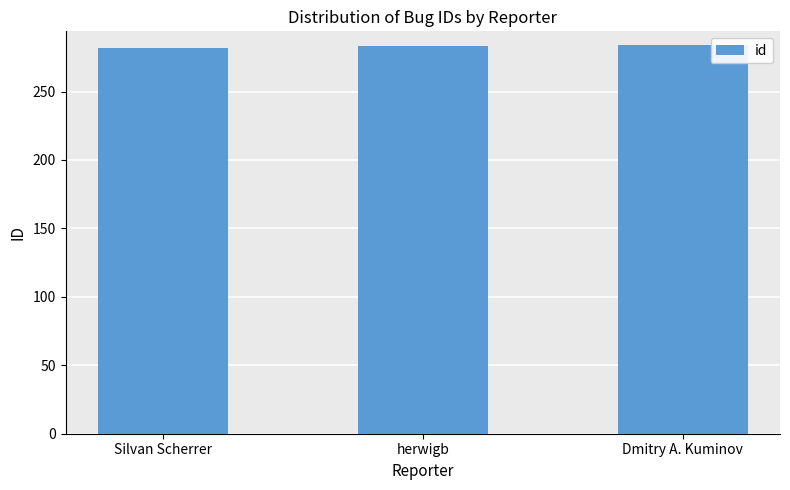

What is the approximate value at herwigb?

283